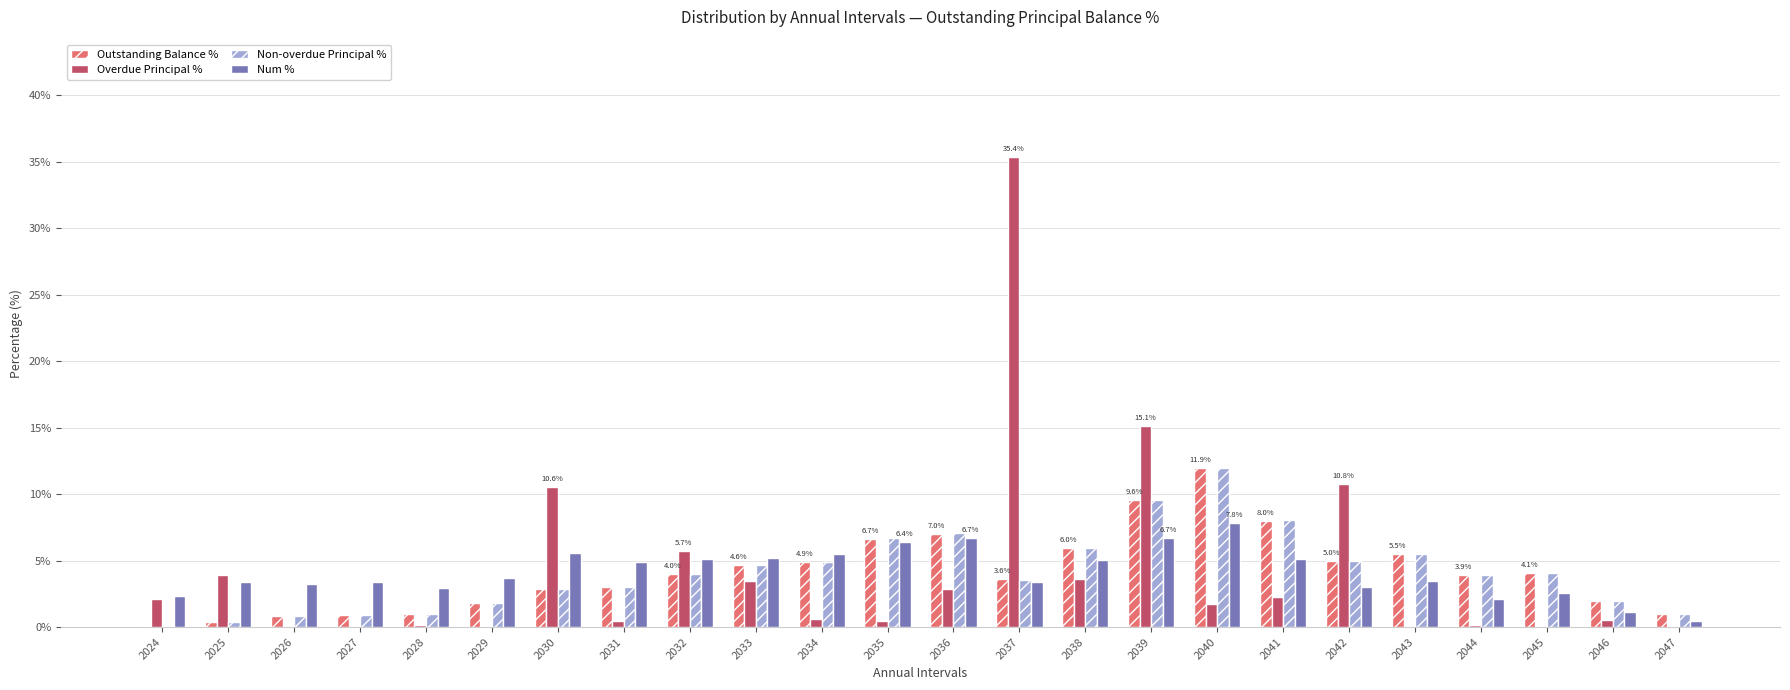

Which category has the highest value across all series?

2037